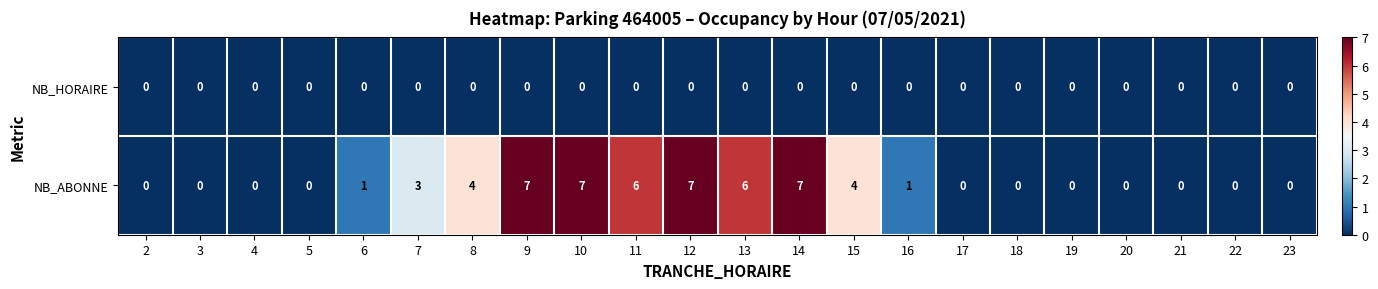

At which label is NB_ABONNE closest to 3?

7